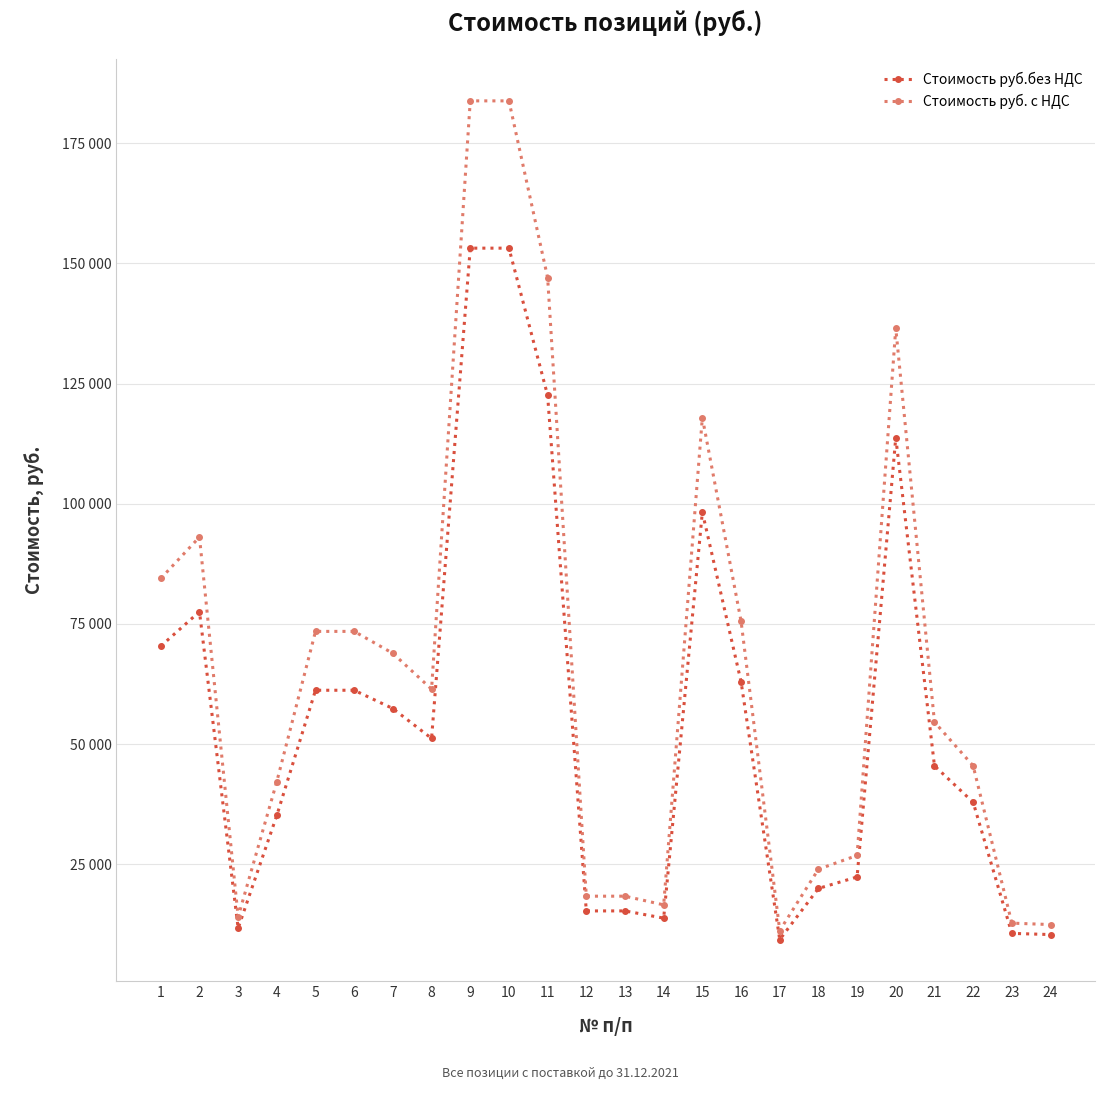

What is the value of the Стоимость руб. с НДС point at the 16th from the left?

75589.2